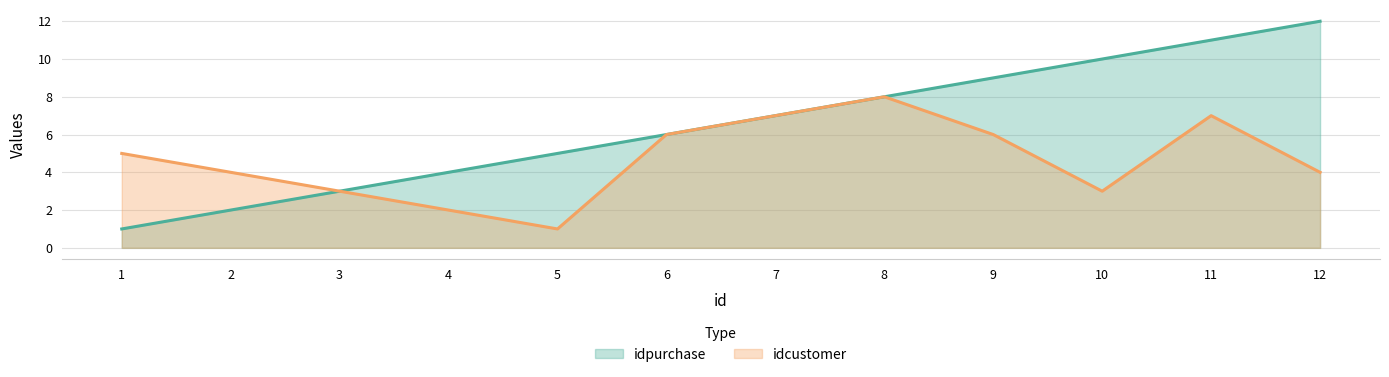

At which label is idpurchase closest to 6?

6